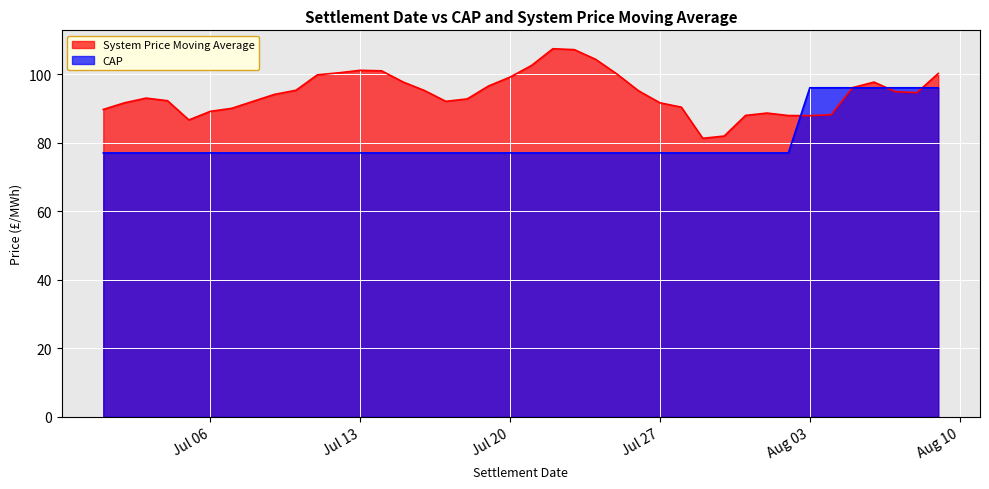

Is the value of System Price Moving Average at Jul 13 greater than the value of CAP at Jul 06?

Yes